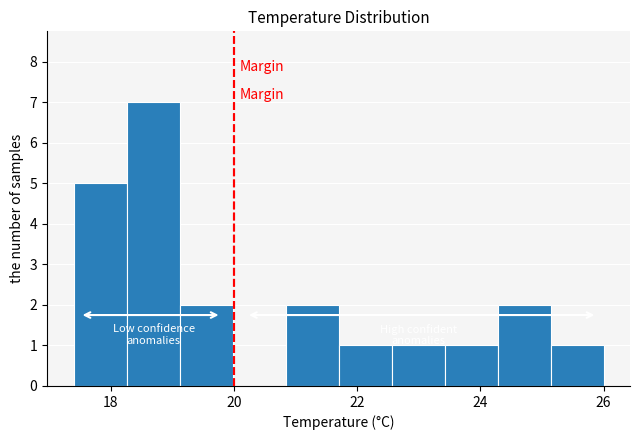

What is the height of the bar covering 17.40 to 18.26 on the x-axis? Neither the bar edges nor the heights are printed on the chart, so give them approximately, as read against the axes.

5